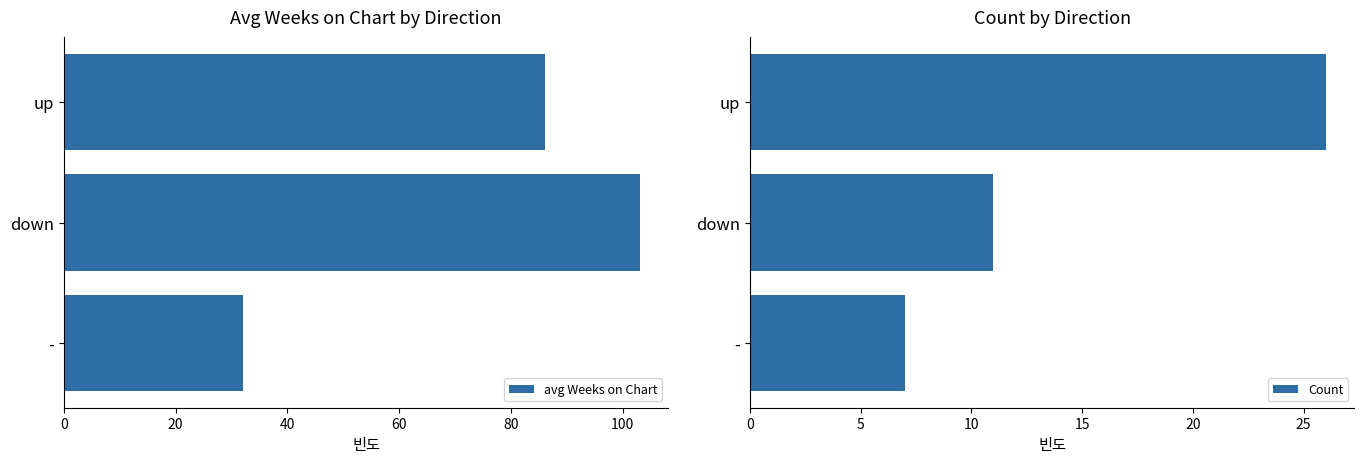

The avg Weeks on Chart series shows 121 at up. True or false?

False